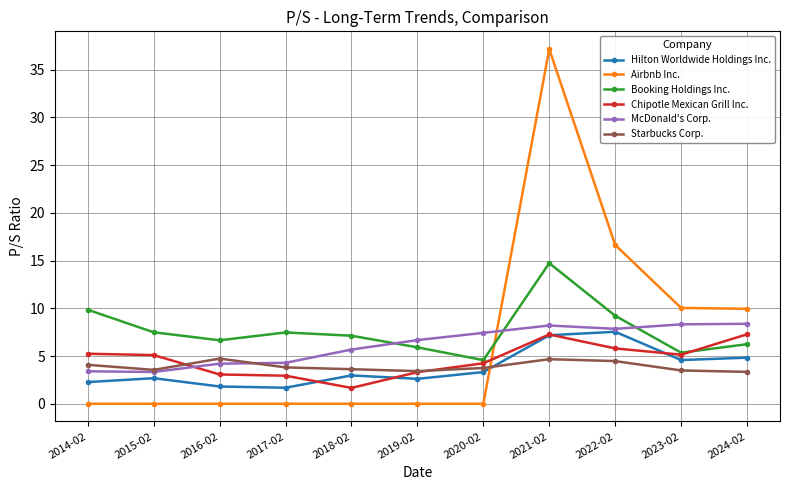

Which series has the largest total across all categories?

Booking Holdings Inc.